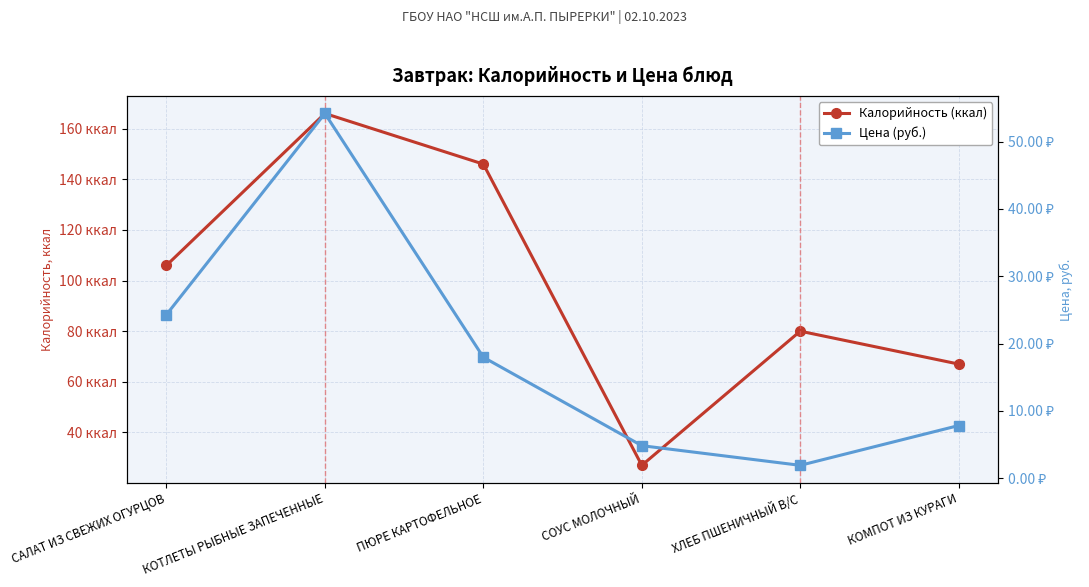

What are all the series names shown in the legend?

Калорийность (ккал), Цена (руб.)